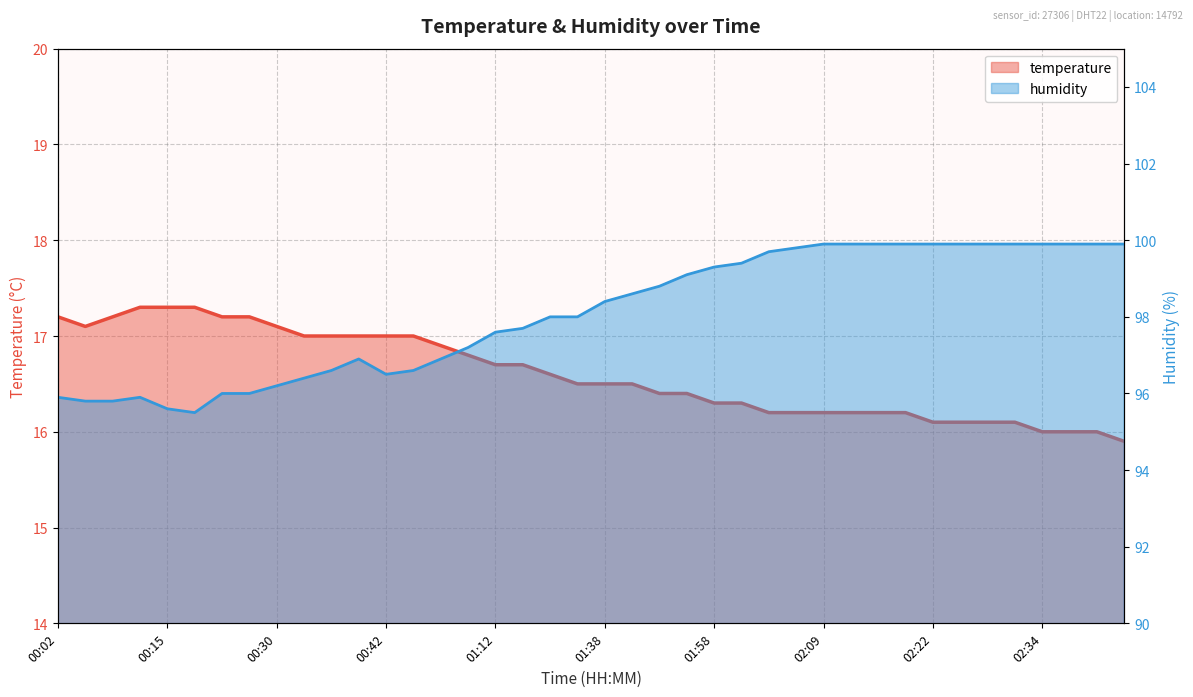

How many distinct data groups are displayed?

2